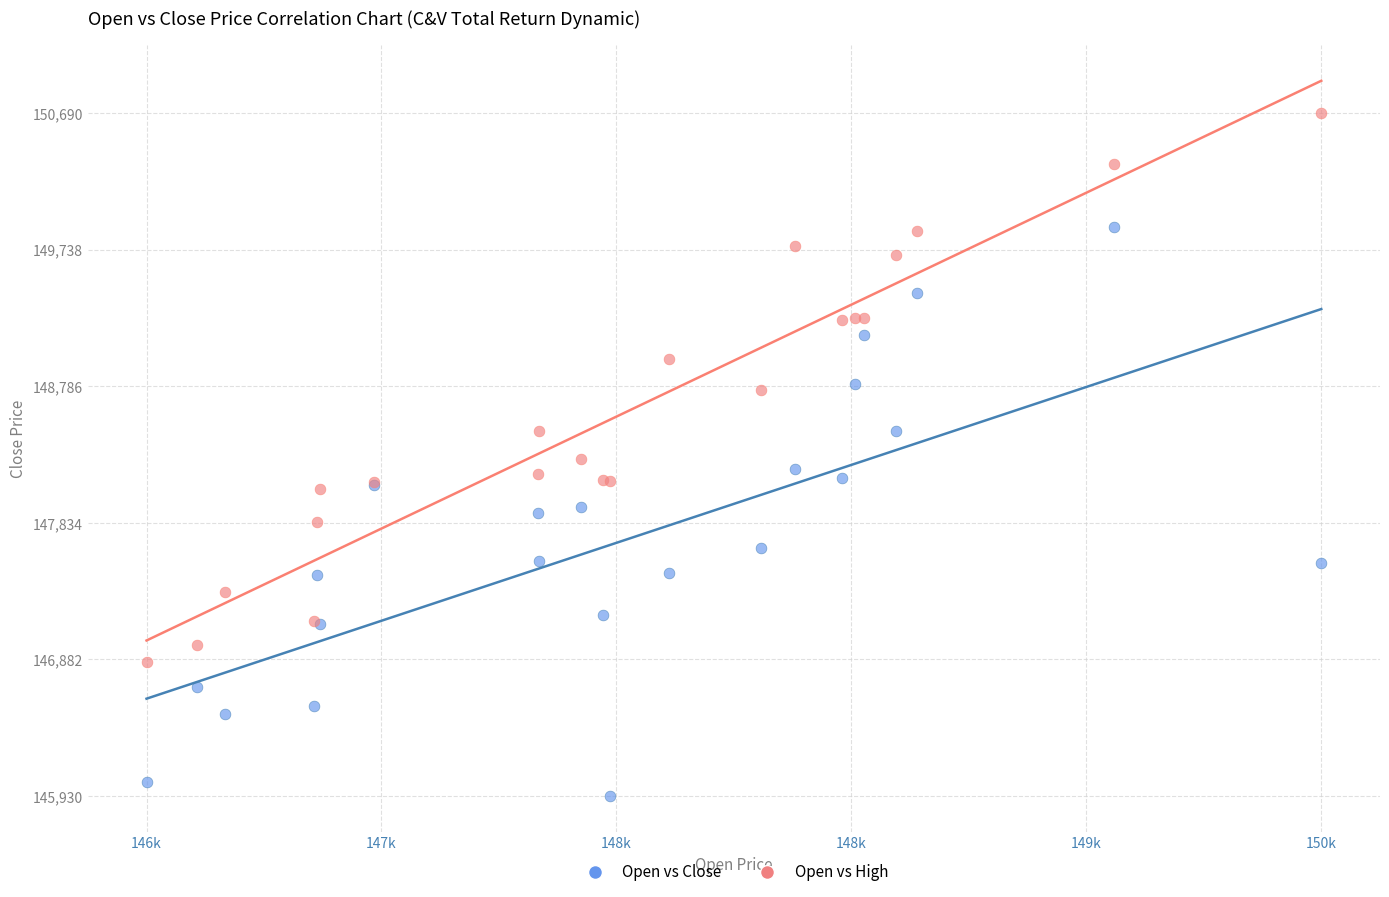

What are all the series names shown in the legend?

Open vs Close, Open vs High